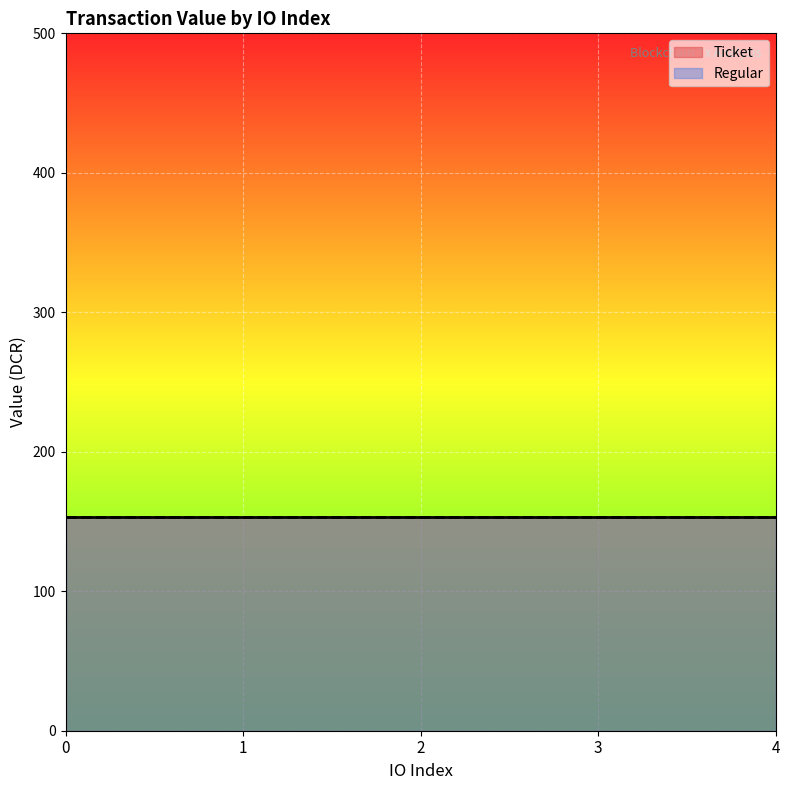

Is the value of Regular at io_index 3 greater than the value of Ticket at io_index 3?

No